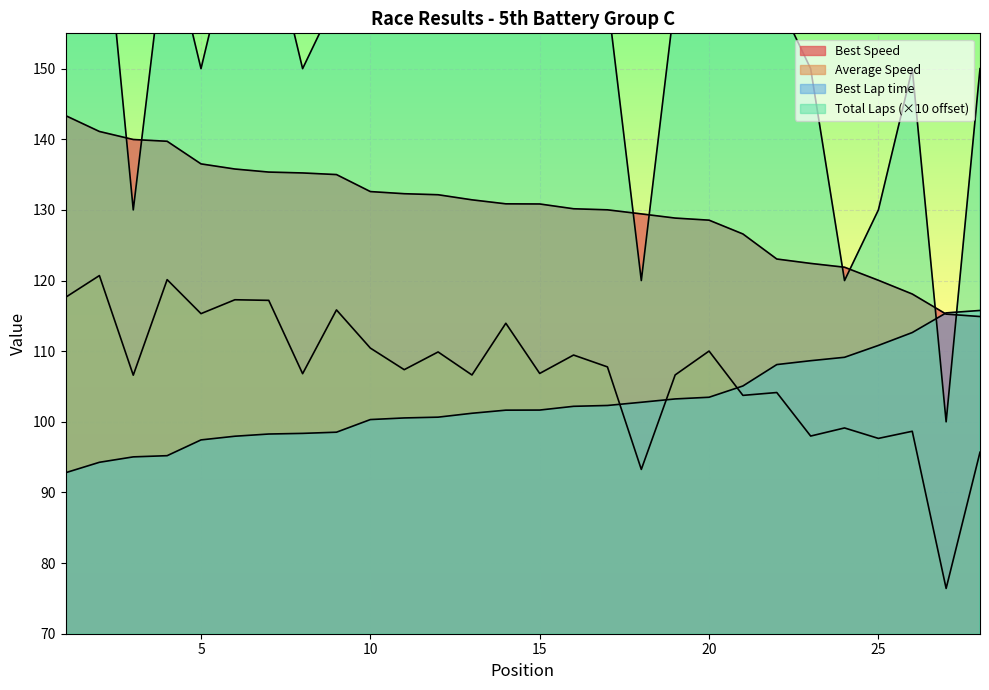

True or false: Average Speed and Best Speed intersect in this chart.

False